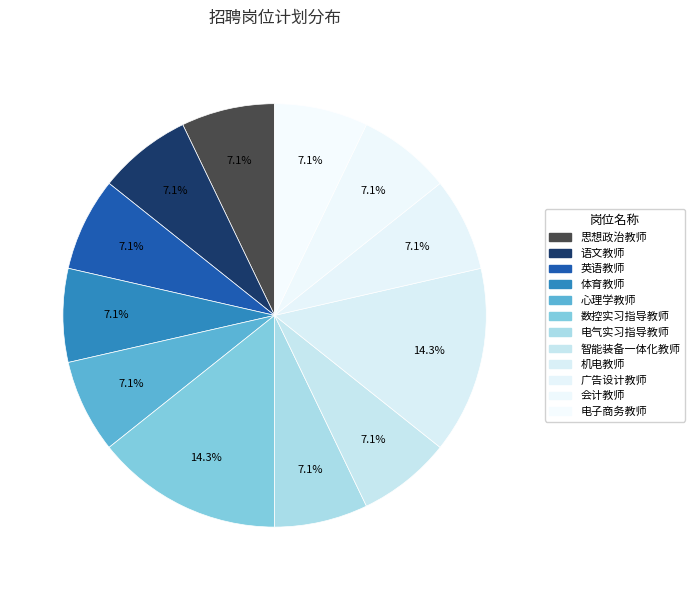

Between 会计教师 and 广告设计教师, which is larger?

会计教师